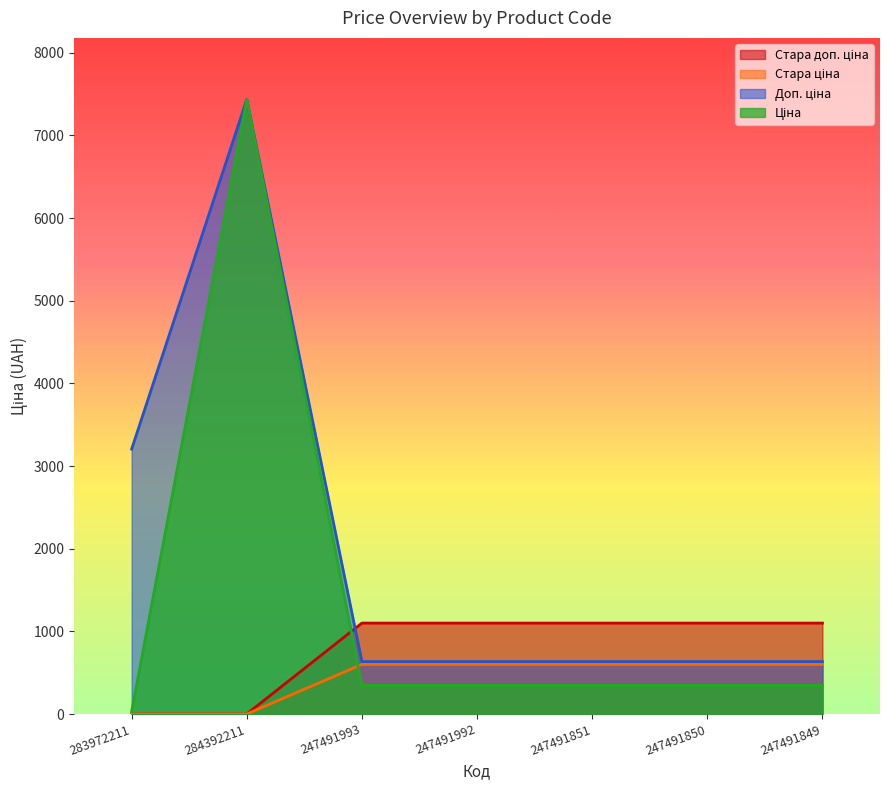

Reading right to left, transcribe all the data shown in this chart.

Ціна: 345.6	345.6	345.6	345.6	345.6	7436.2	32.0
Доп. ціна: 634.0	634.0	634.0	634.0	634.0	7436.2	3205.0
Стара ціна: 599.9	599.9	599.9	599.9	599.9	0.0	0.0
Стара доп. ціна: 1100.0	1100.0	1100.0	1100.0	1100.0	0.0	0.0